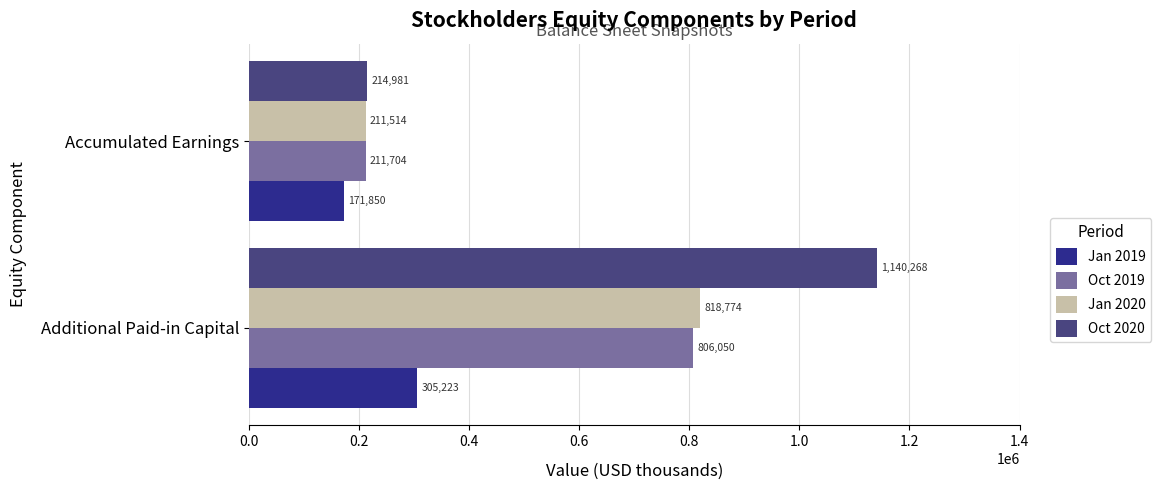

What is the difference between the maximum and minimum values in the Oct 2019 series?

594346